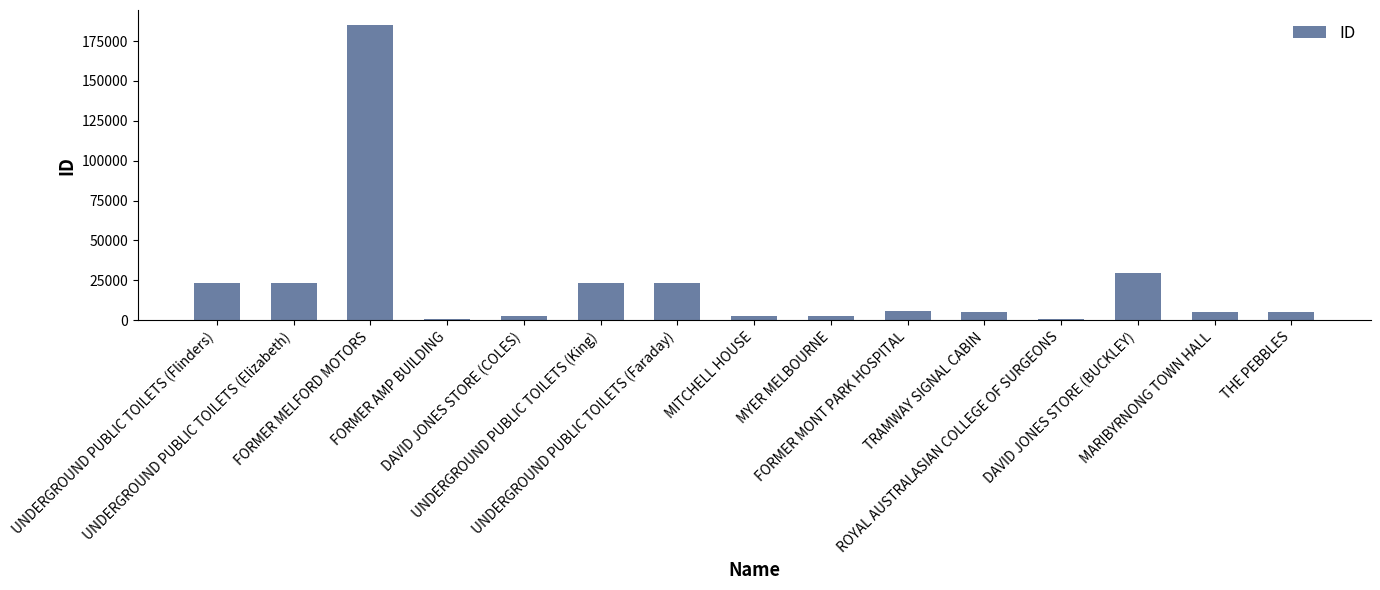

How many data points does each series have?

15